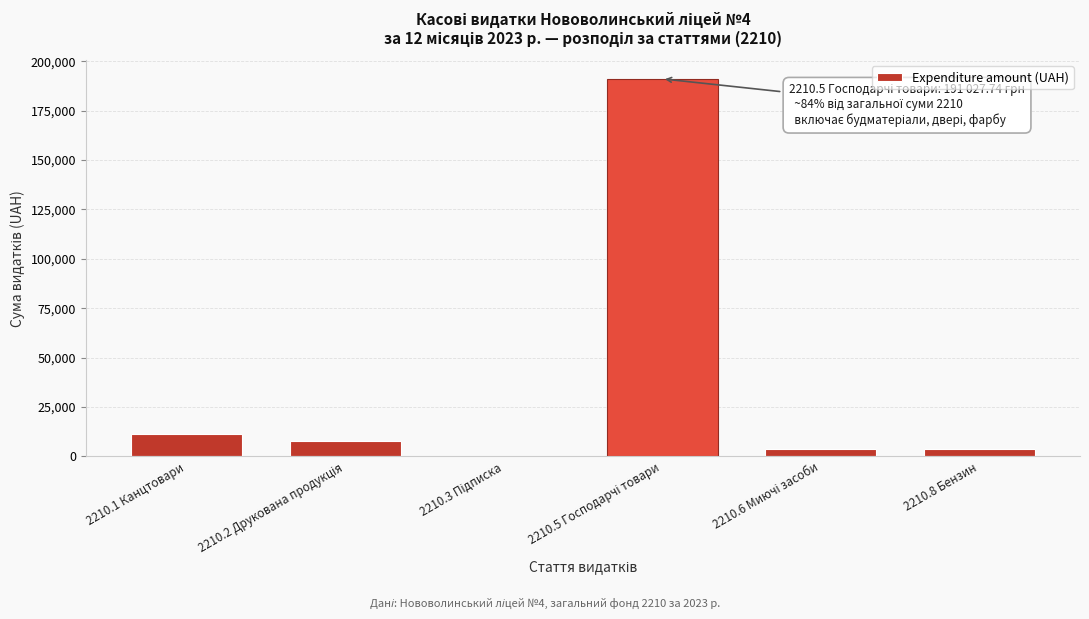

What is the greatest value displayed?

191027.7